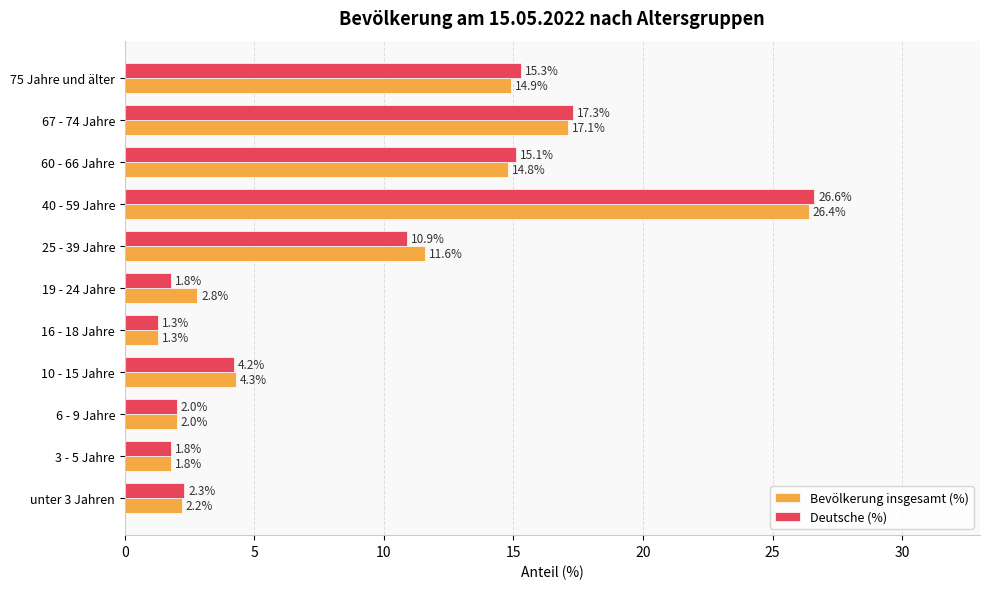

The value of Bevölkerung insgesamt (%) at 40 - 59 Jahre is 46.0. True or false?

False